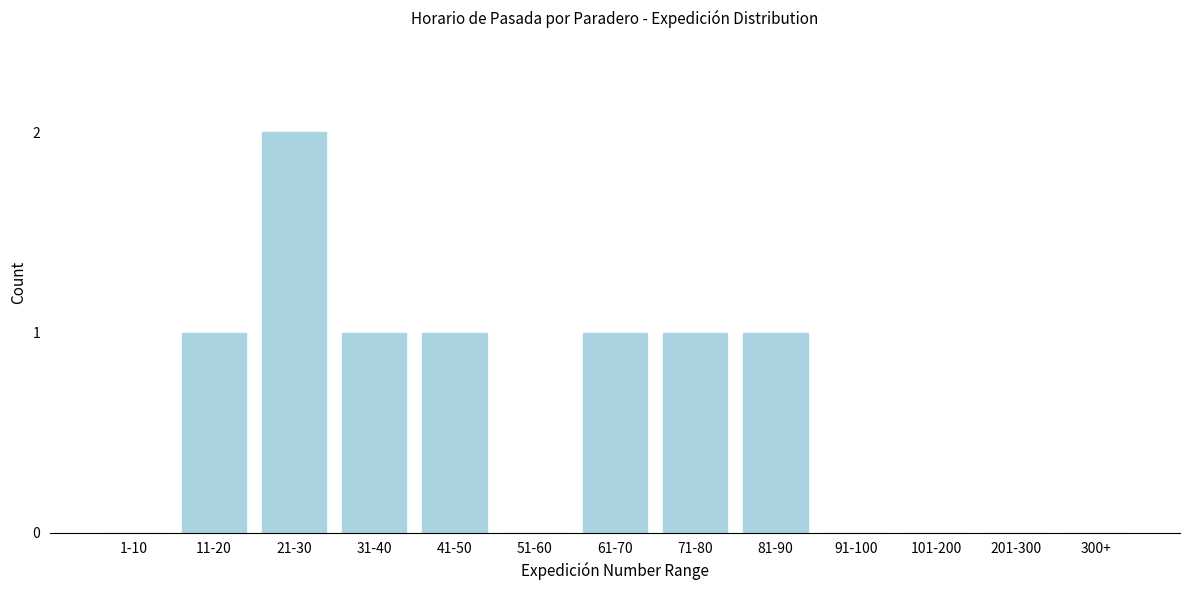

Reading left to right, extract all data points from this chart.

1-10=0	11-20=1	21-30=2	31-40=1	41-50=1	51-60=0	61-70=1	71-80=1	81-90=1	91-100=0	101-200=0	201-300=0	300+=0